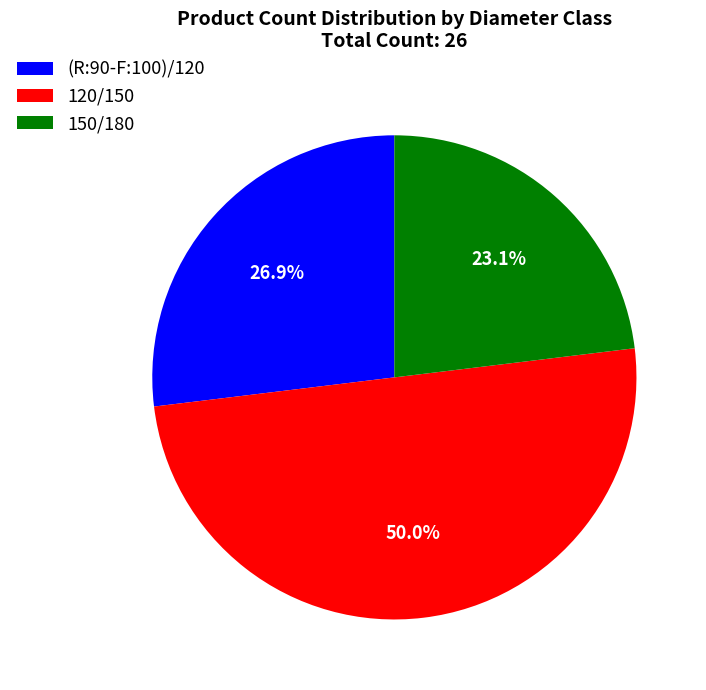

To the nearest percent, what percentage of the pie is 150/180?

23%